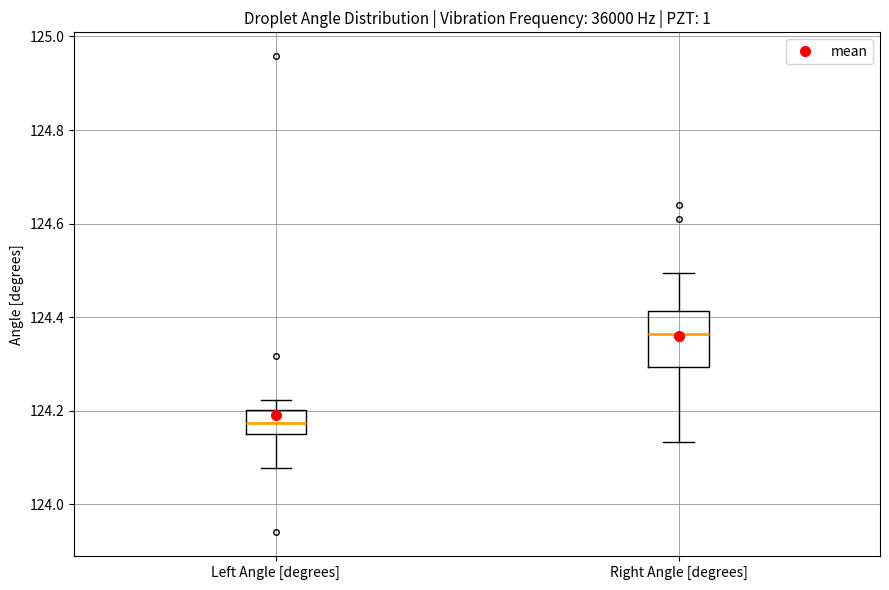

Where is the upper edge of the box for Right Angle [degrees] on the y-axis? The values are not printed on the chart, so give them approximately, as read against the axis.

124.42